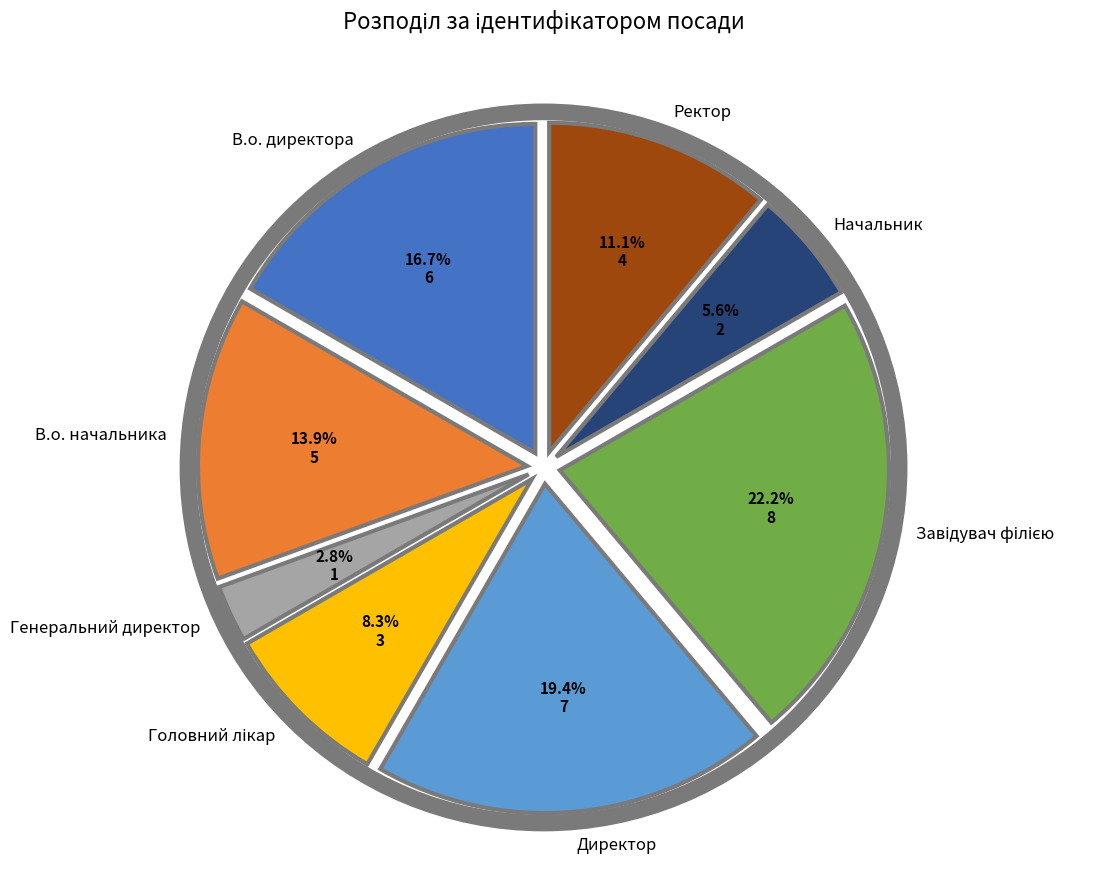

Is there any slice that represents more than half of the pie?

No